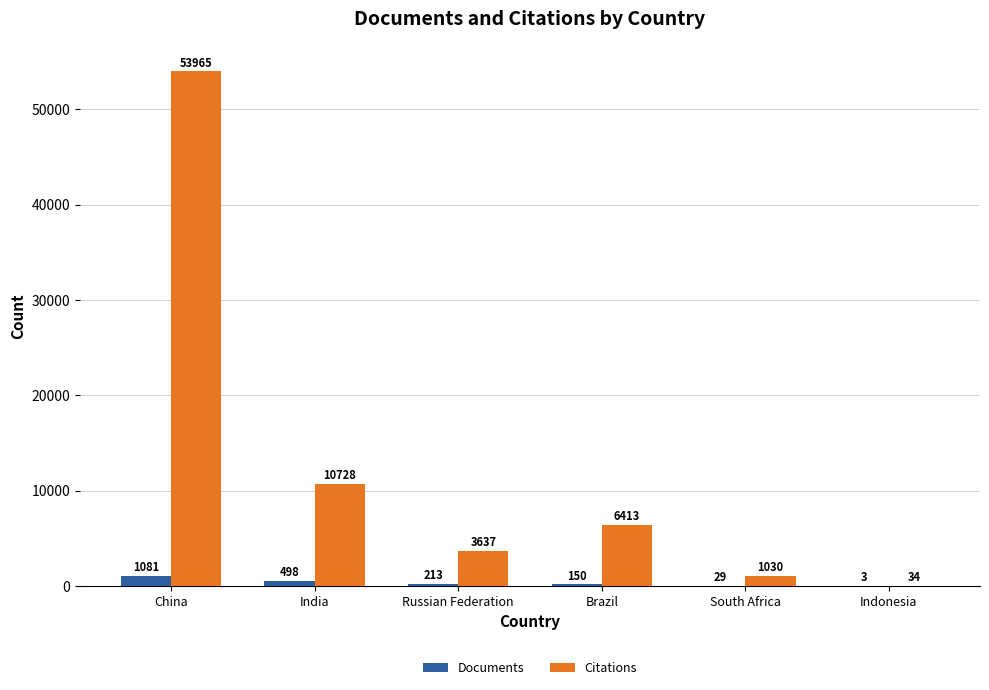

At which label does Citations reach its peak?

China